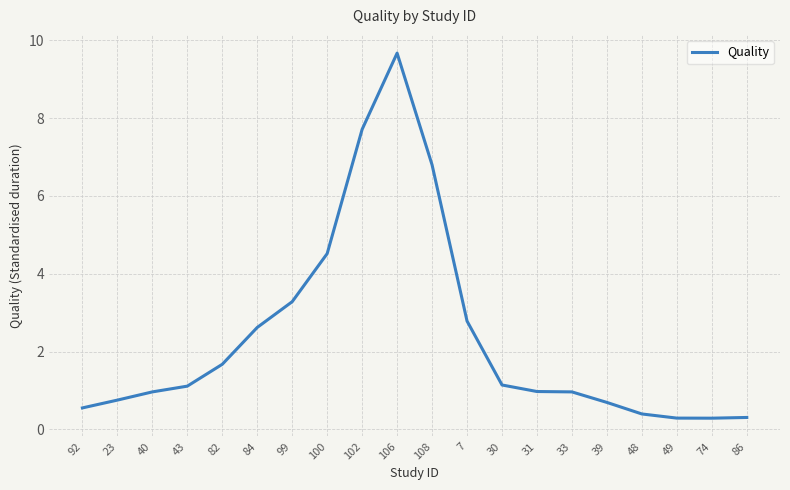

What is the approximate value at 39?

0.7